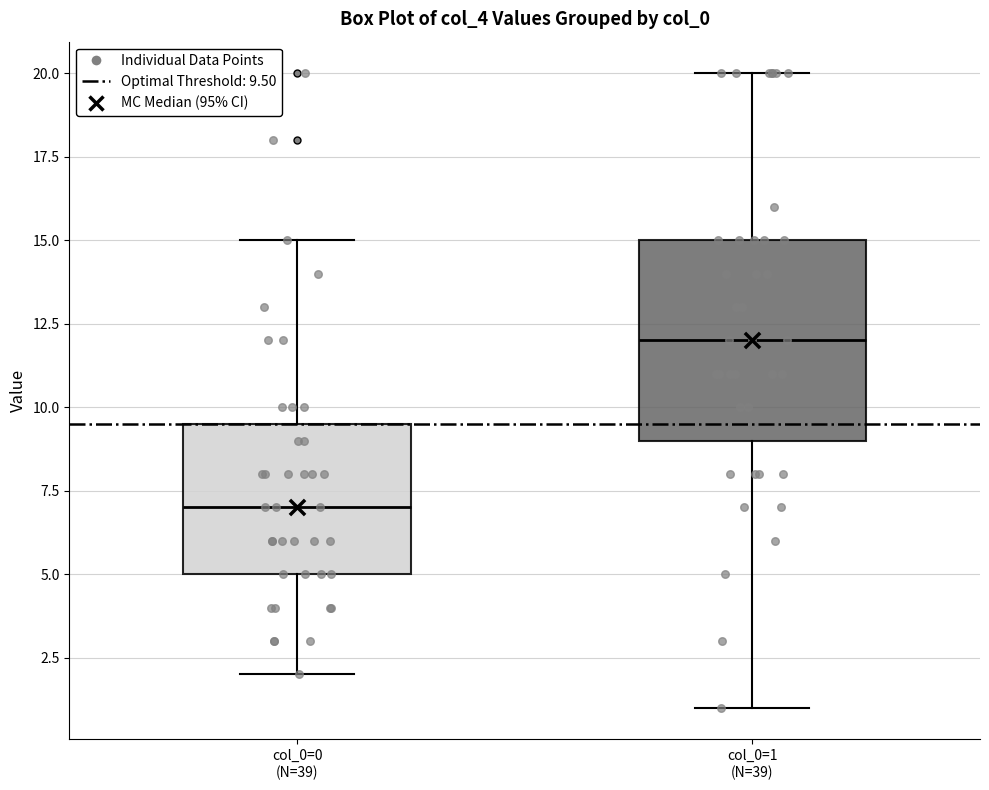

Which box has the lowest median line?

col_0=0 (N=39)